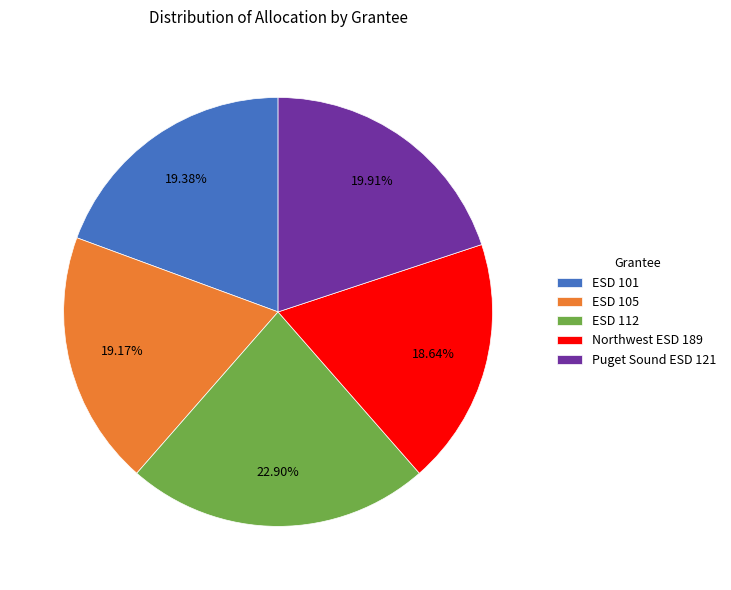

What is the smallest slice in the pie chart?

Northwest ESD 189